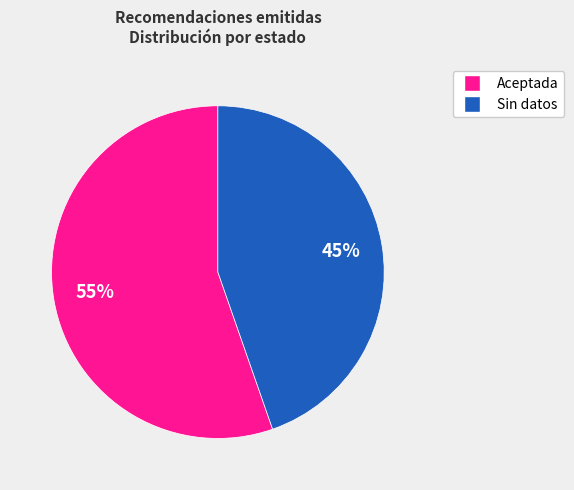

Is there a majority slice in this chart?

Yes